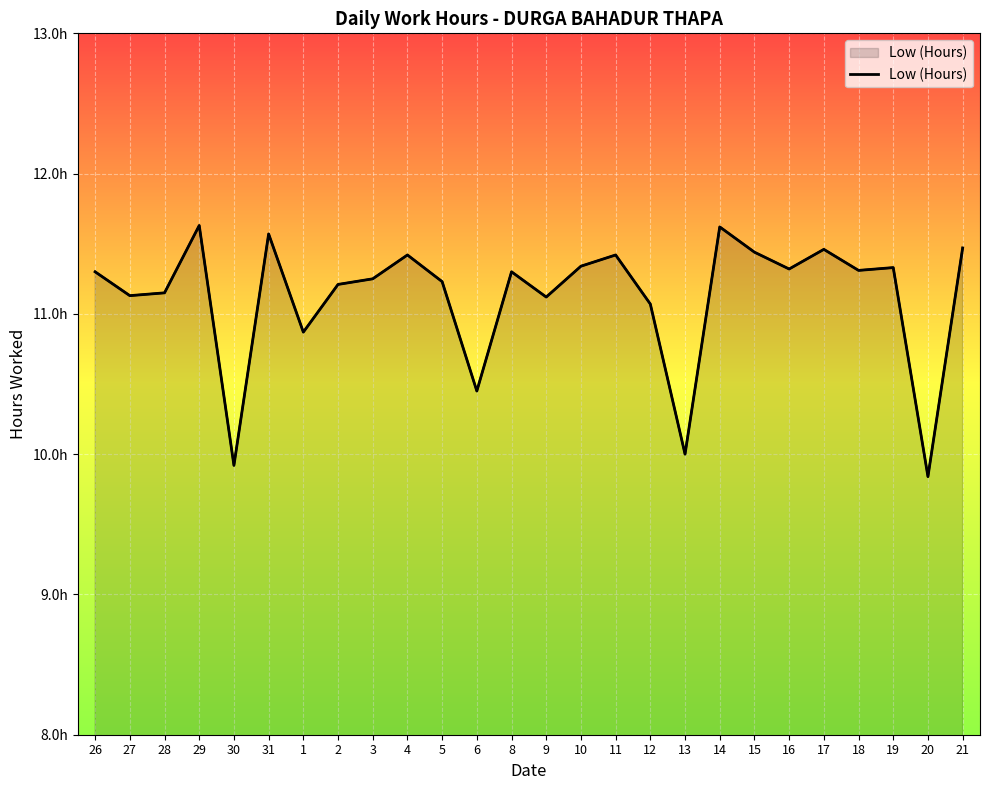

Which has a higher value, 17 or 21?

21